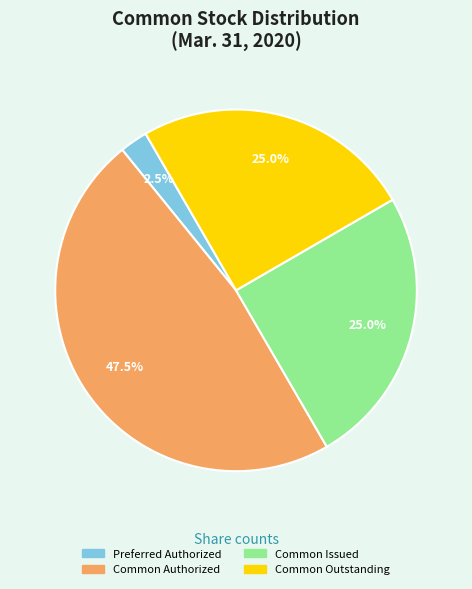

To the nearest percent, what percentage of the pie is Common Outstanding?

25%